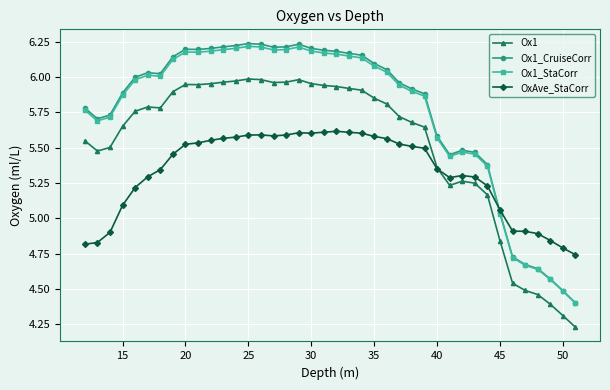

True or false: Ox1_CruiseCorr and Ox1 cross at least once.

False